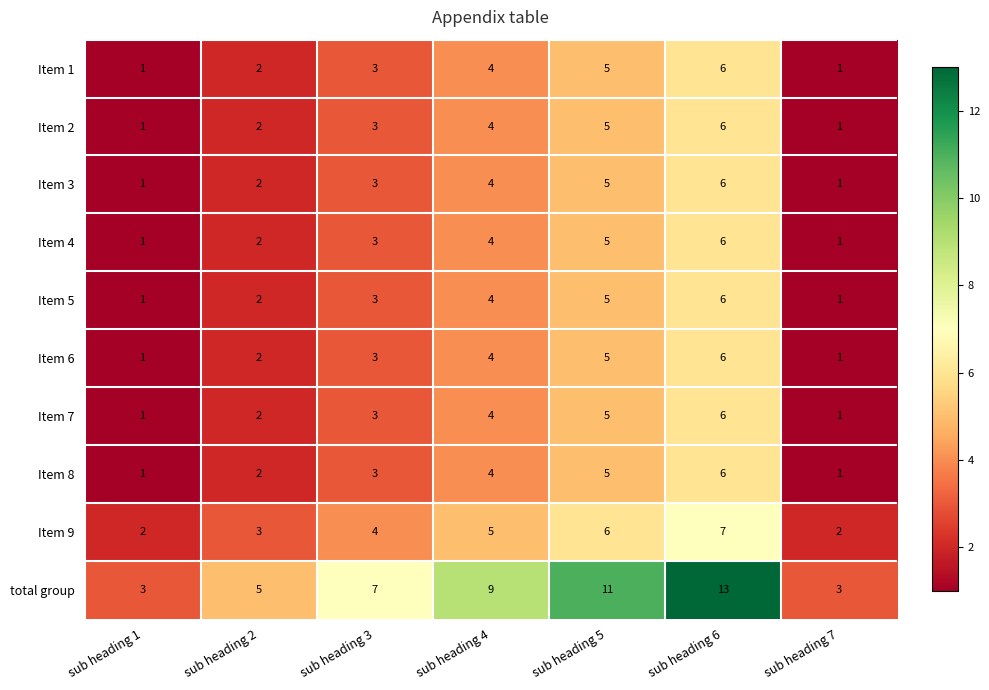

Where is total group nearest to the value 8?

sub heading 3